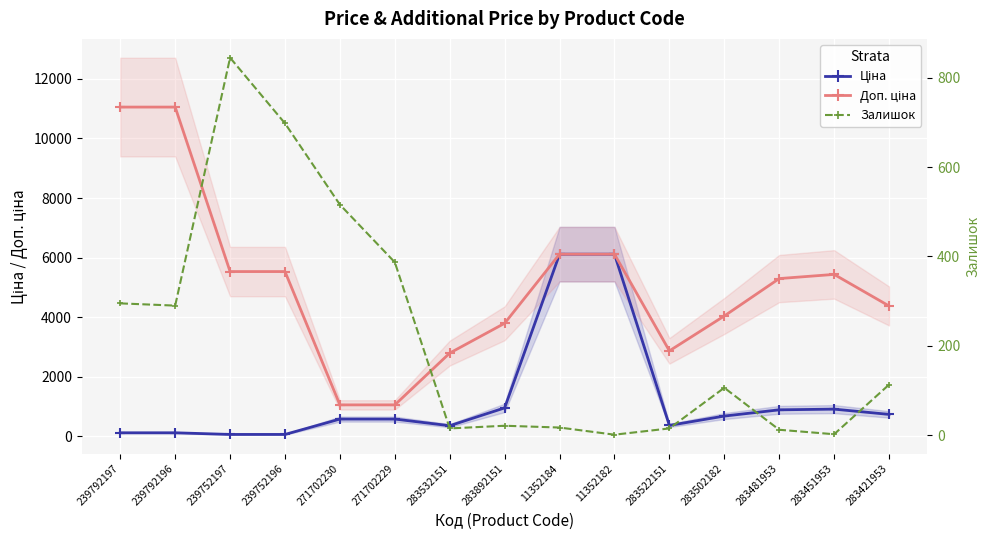

How many values in the Залишок series exceed 106?

7